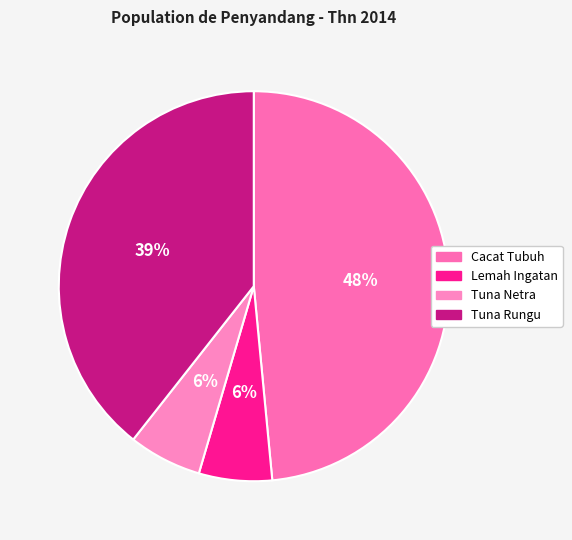

To the nearest percent, what is the combined percentage of Lemah Ingatan and Tuna Rungu?

45%